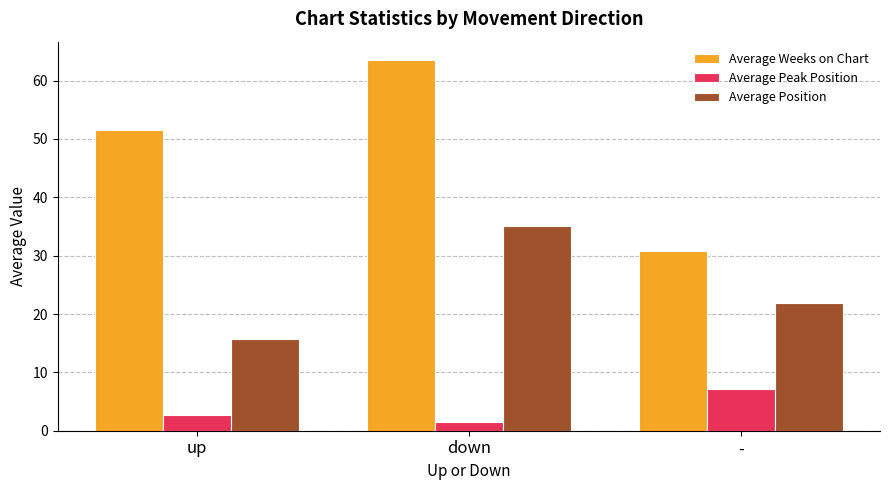

What are all the series names shown in the legend?

Average Weeks on Chart, Average Peak Position, Average Position